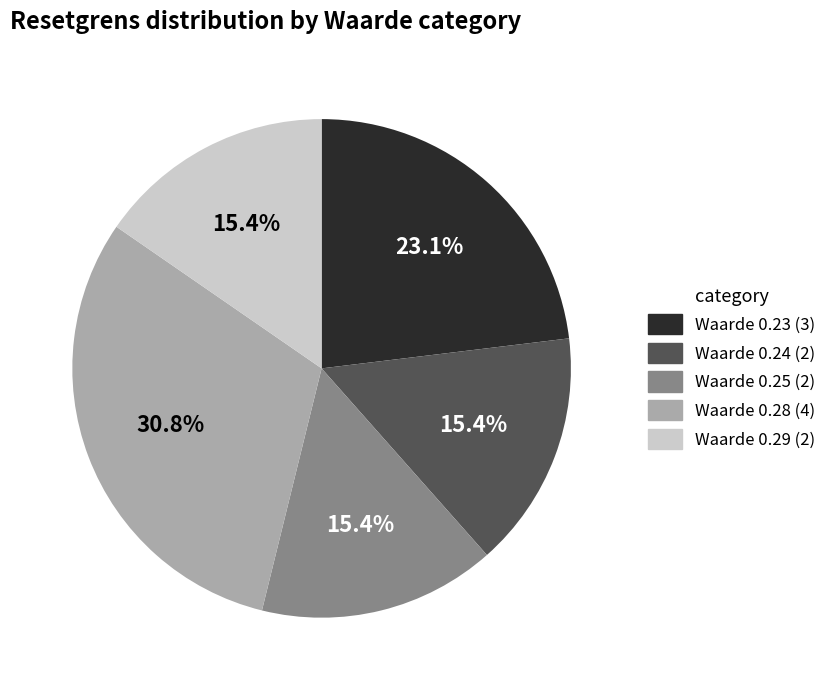

Which category has the biggest portion of the pie?

Waarde 0.28 (4)